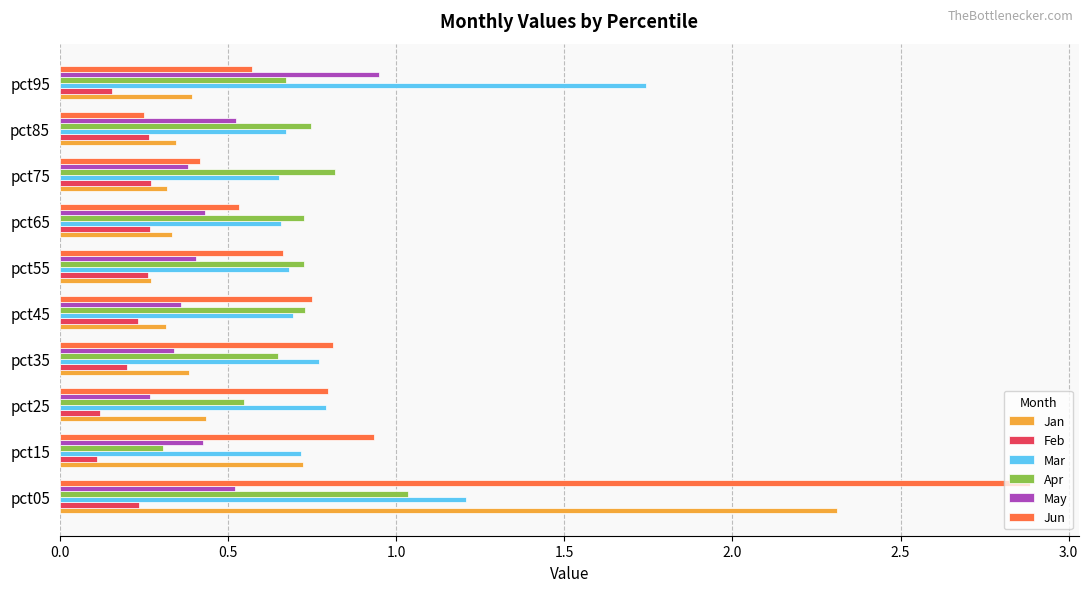

How many Jan values are between 0 and 1?

9